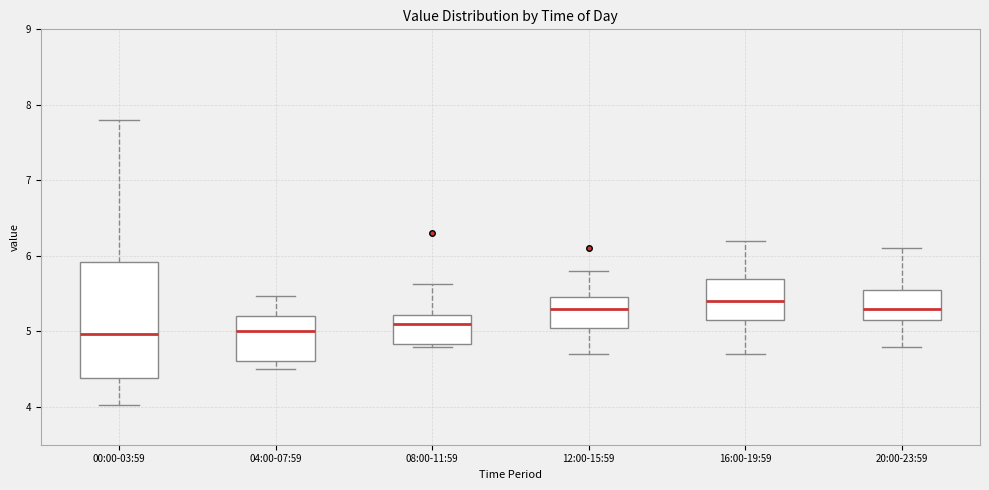

Comparing the boxes themselves (not the whiskers), which one is the tallest?

00:00-03:59